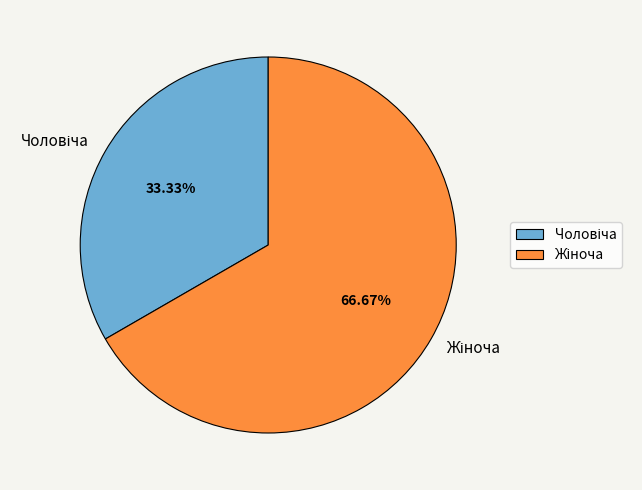

Is there any slice that represents more than half of the pie?

Yes